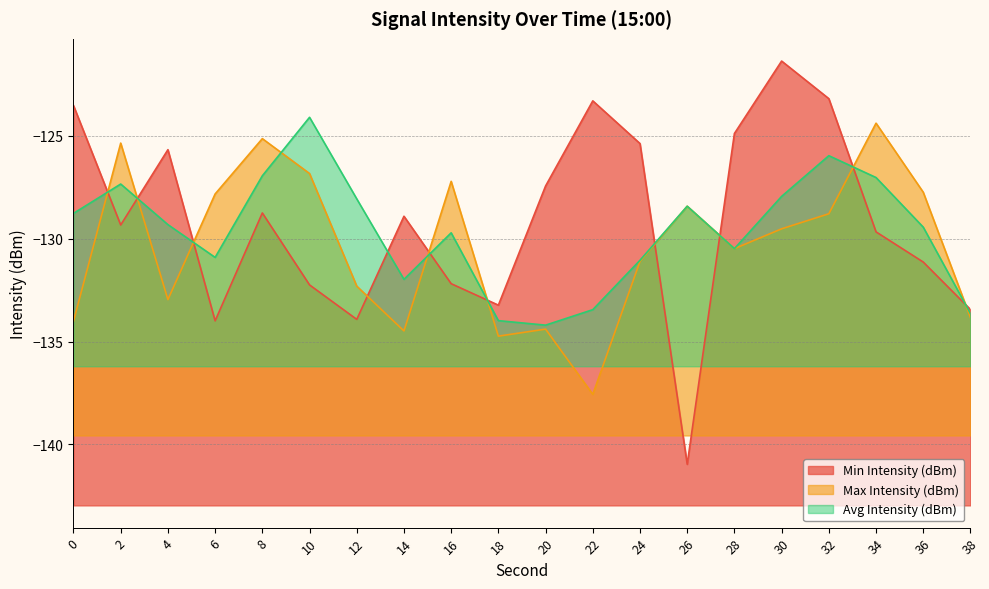

At which category does the chart reach its minimum across all series?

26